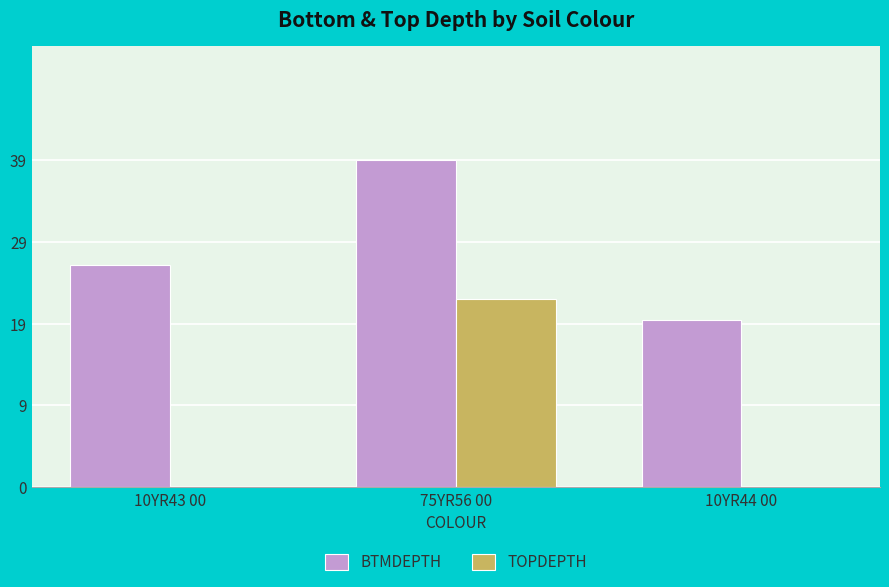

What are all the series names shown in the legend?

BTMDEPTH, TOPDEPTH